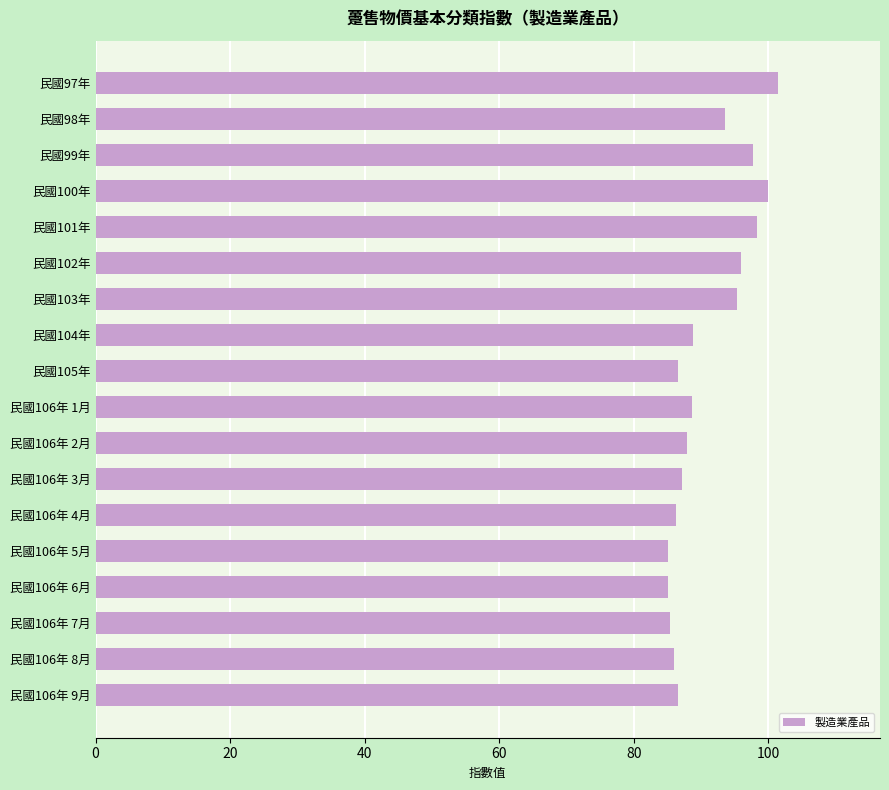

Where is the data nearest to the value 93?

民國98年